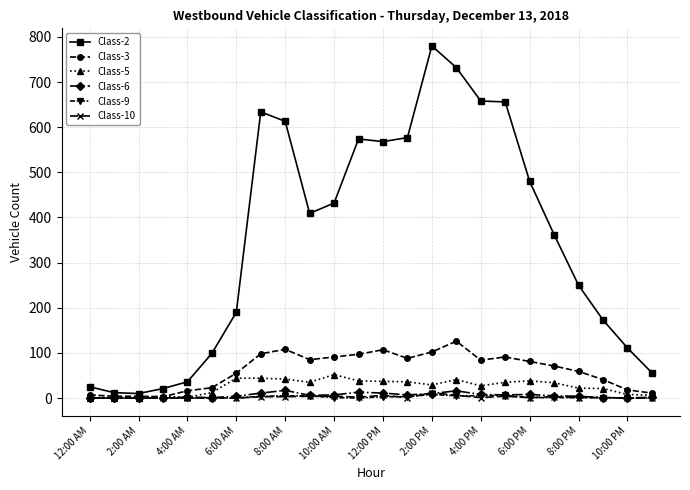

At how many categories does at least one series exceed 214?

14